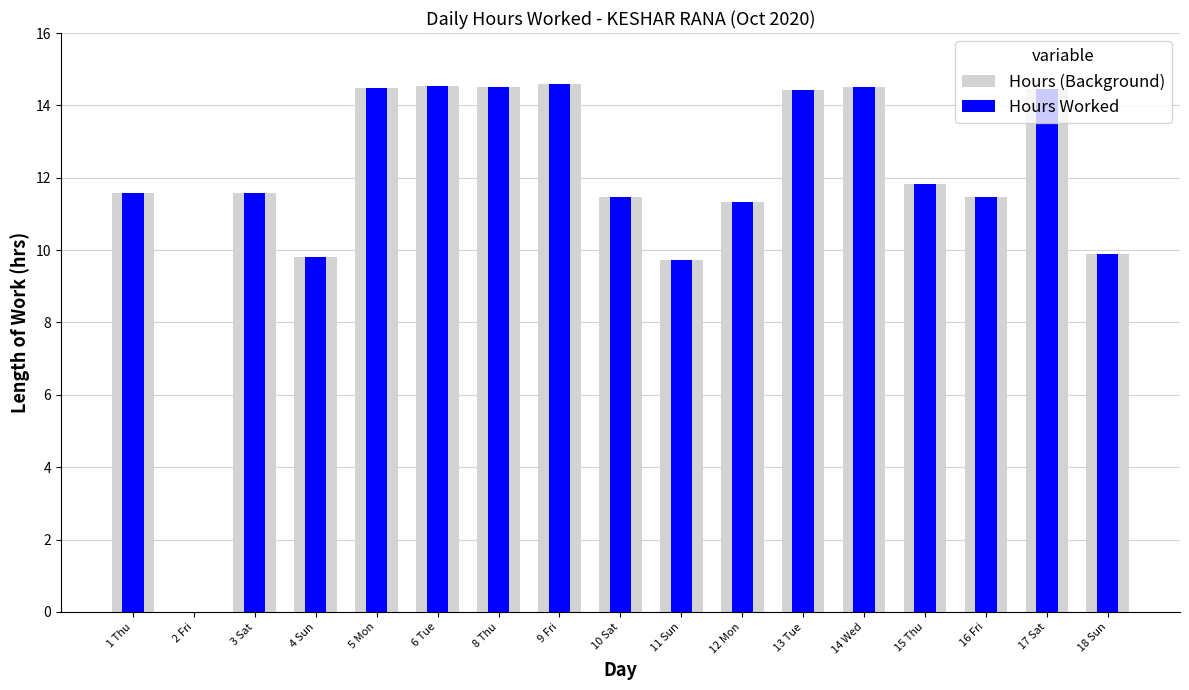

Reading left to right, list all the values displayed in this chart.

Hours (Background): 11.6	0.0	11.6	9.8	14.5	14.5	14.5	14.6	11.5	9.7	11.3	14.4	14.5	11.8	11.5	14.5	9.9
Hours Worked: 11.6	0.0	11.6	9.8	14.5	14.5	14.5	14.6	11.5	9.7	11.3	14.4	14.5	11.8	11.5	14.5	9.9